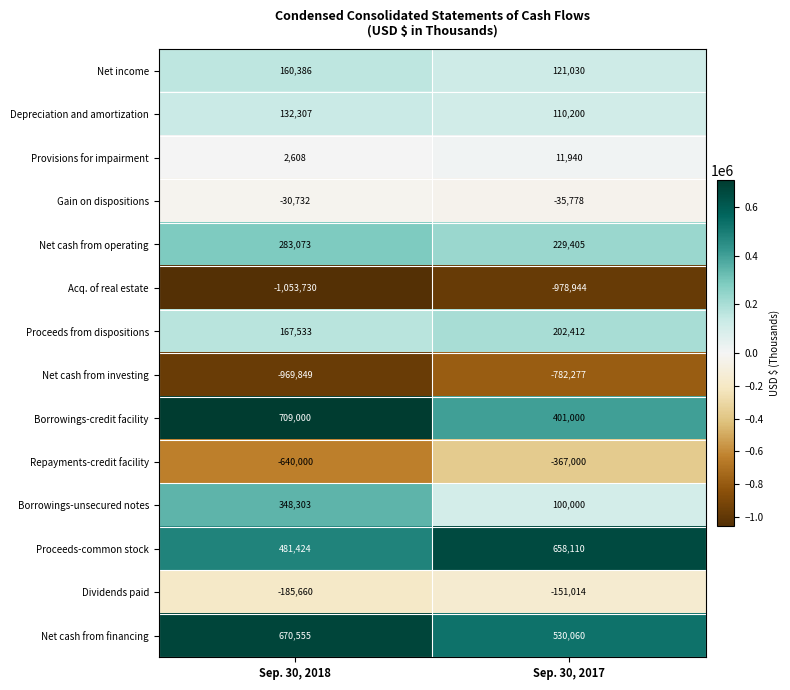

The Depreciation and amortization series shows 232738 at Sep. 30, 2018. True or false?

False